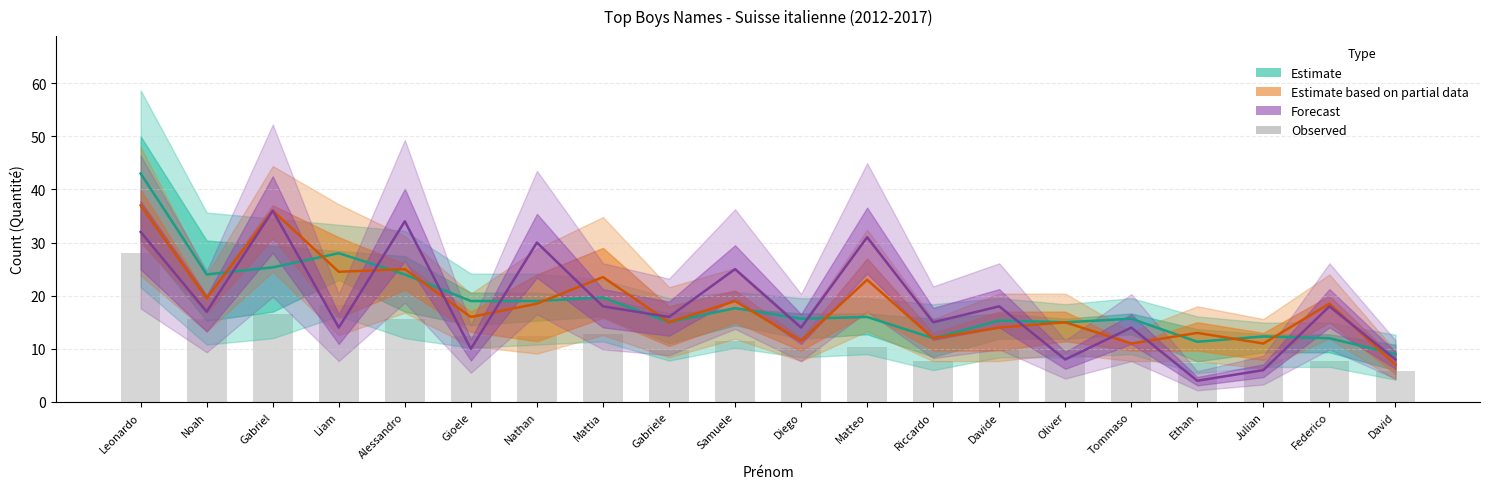

The value of Forecast at Oliver is 3.7. True or false?

False